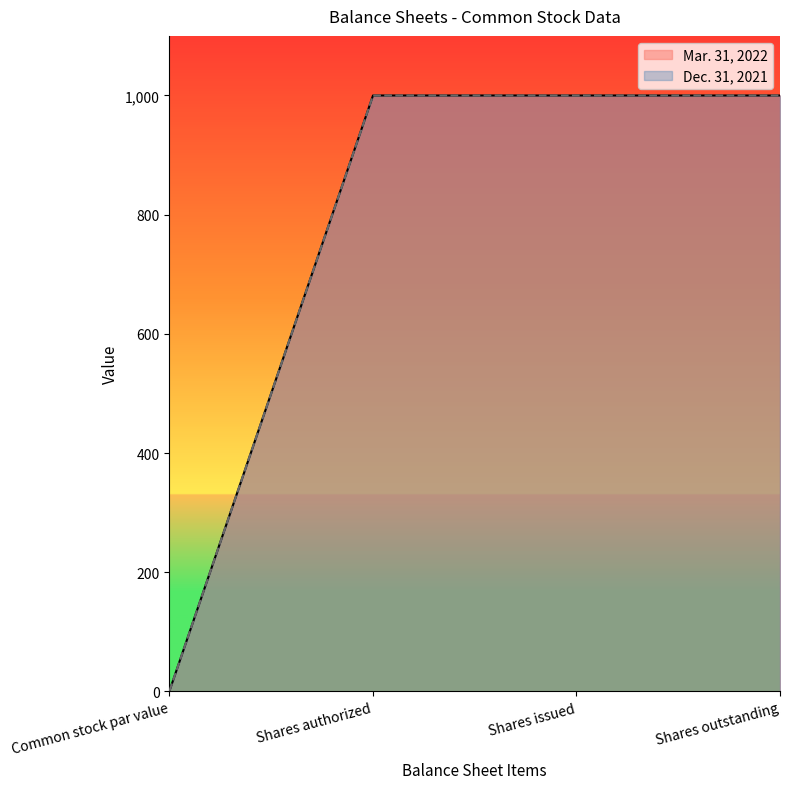

What is the label of the 2nd point from the right?

Shares issued